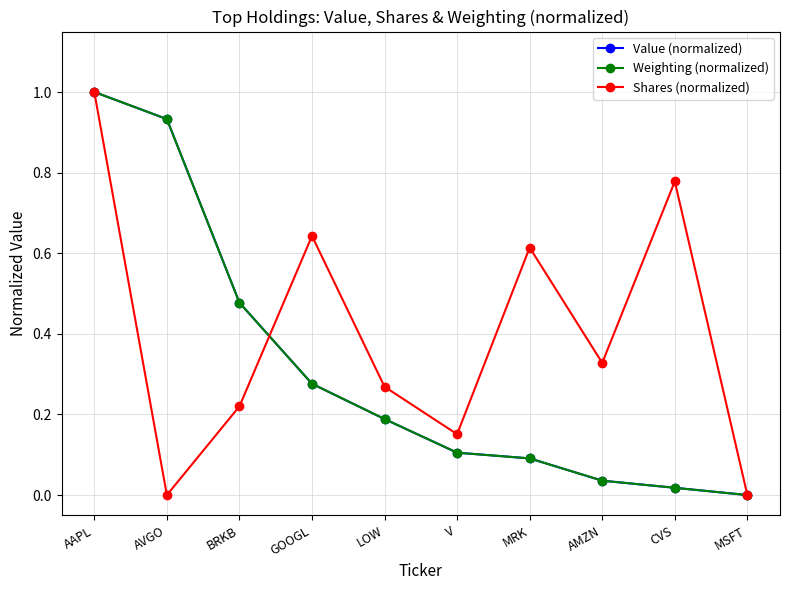

Which series has the largest total across all categories?

Shares (normalized)